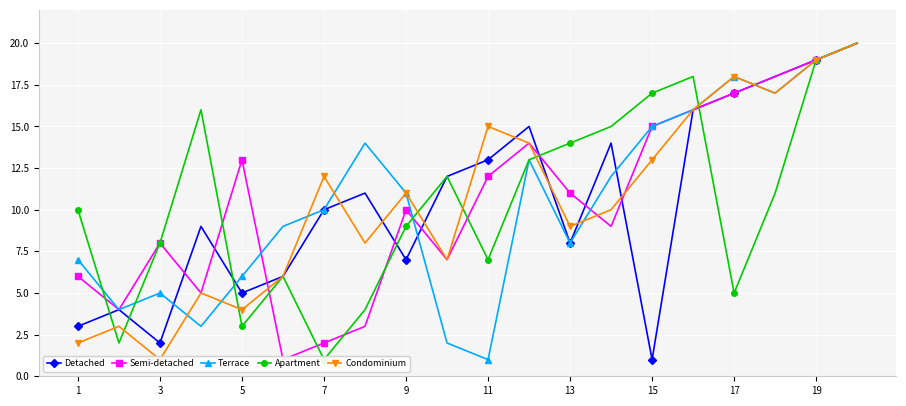

How many interior local valleys does the Detached series have?

5